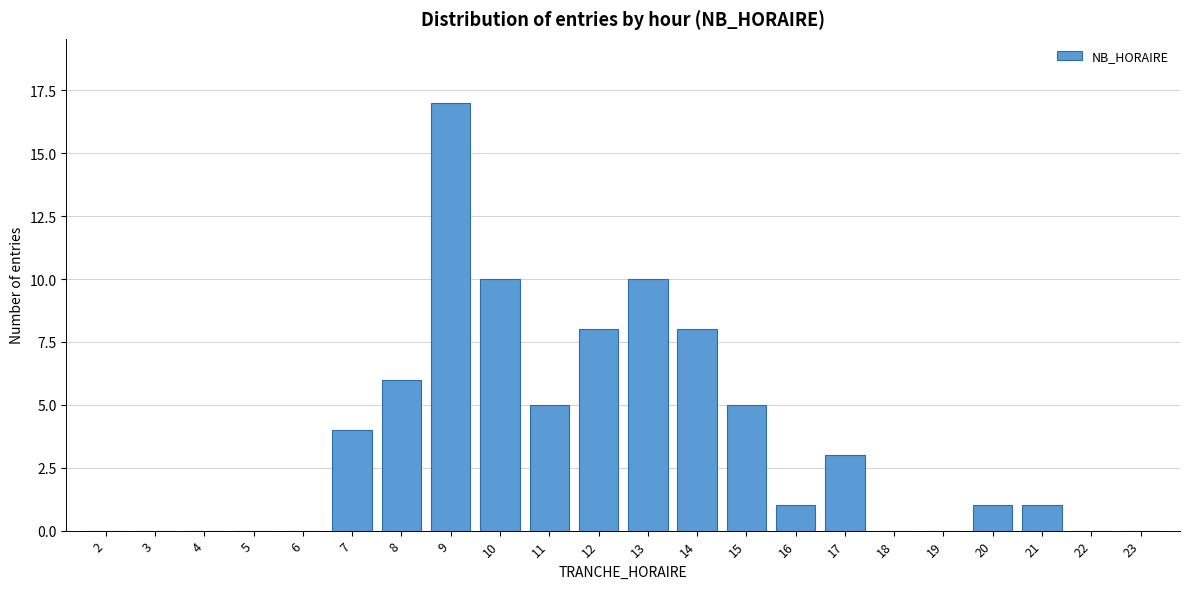

Reading left to right, extract all data points from this chart.

2=0	3=0	4=0	5=0	6=0	7=4	8=6	9=17	10=10	11=5	12=8	13=10	14=8	15=5	16=1	17=3	18=0	19=0	20=1	21=1	22=0	23=0